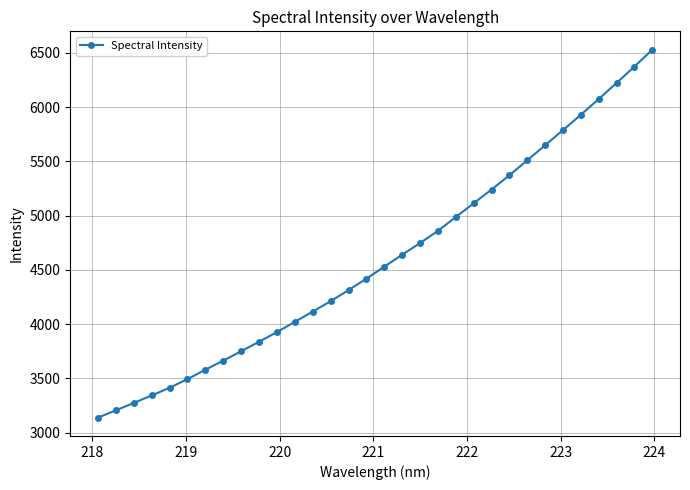

Reading left to right, transcribe all the data shown in this chart.

3138.2	3205.1	3273.4	3342.2	3412.9	3493.1	3579.1	3663.6	3749.1	3837.4	3926.0	4020.2	4114.8	4210.6	4312.7	4417.9	4528.4	4638.5	4746.3	4858.1	4985.9	5112.6	5239.4	5370.8	5508.7	5647.5	5787.3	5928.4	6073.4	6221.6	6372.5	6527.8